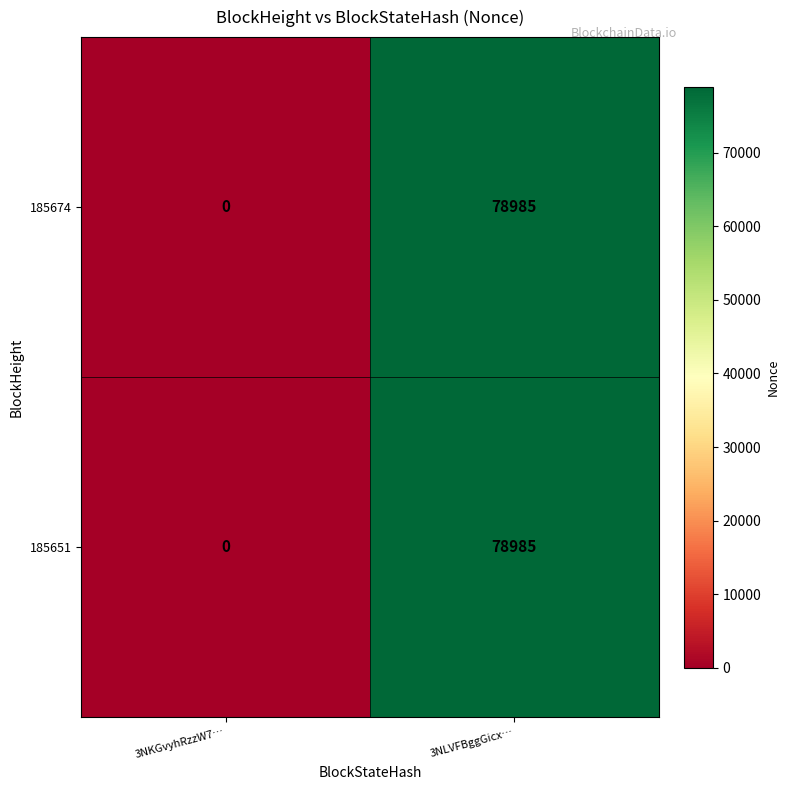

List the labels in order of 185651 value, smallest first.

3NKGvyhRzzW7…, 3NLVFBggGicx…